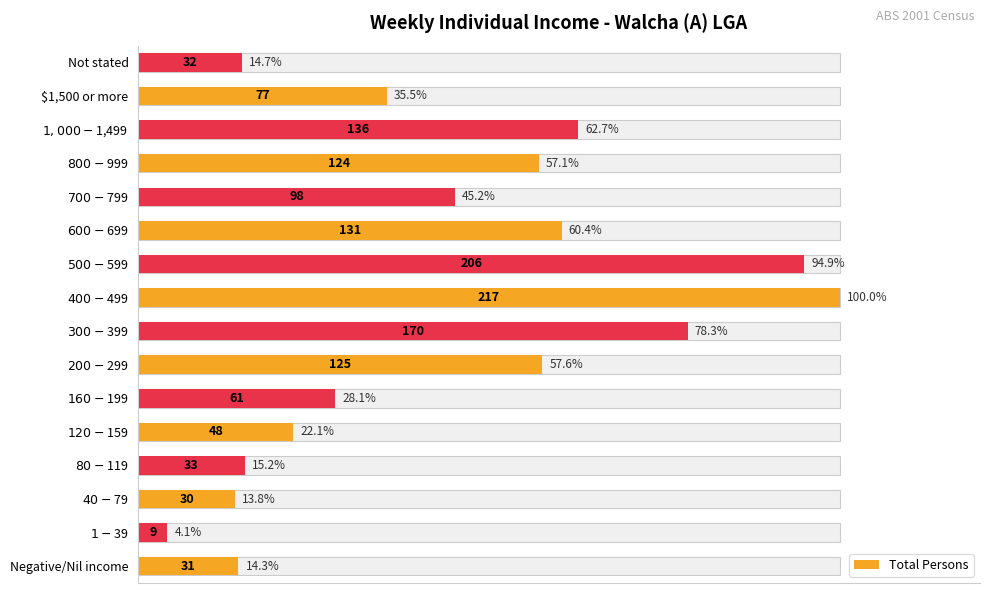

What is the difference between the maximum and minimum values?

95.9